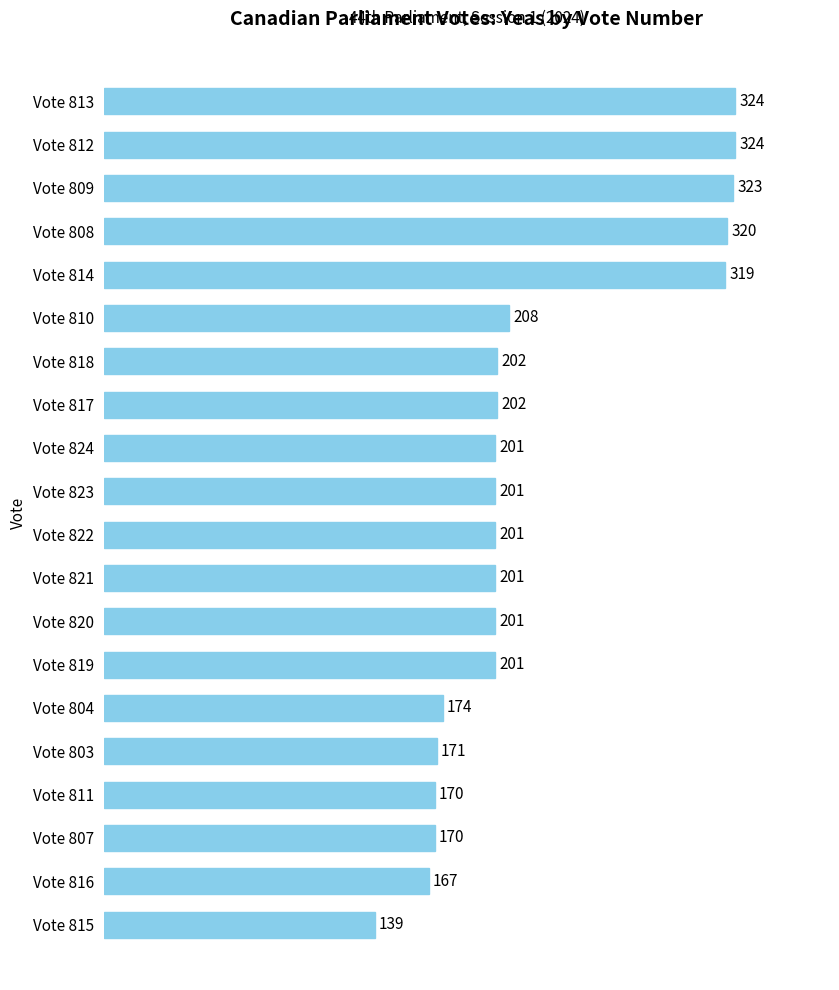

Approximately how many times larger is the value at Vote 809 compared to Vote 815?

2.3